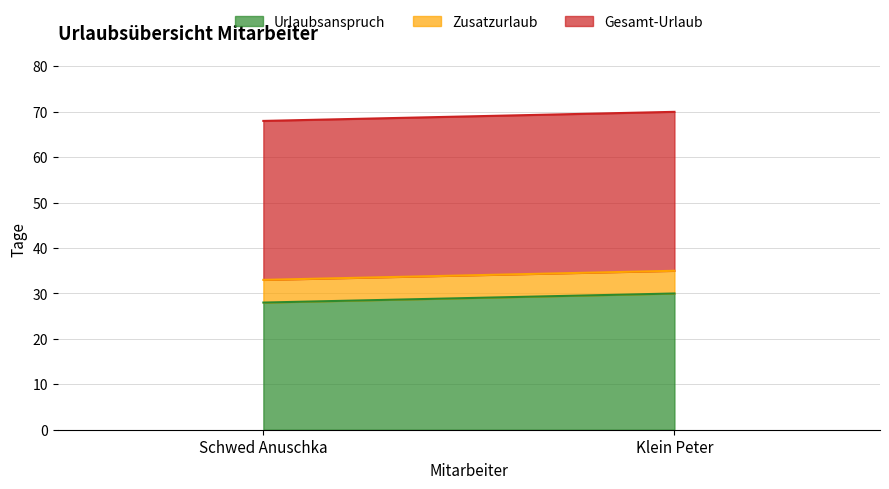

What is the label of the 2nd point from the left?

Klein Peter